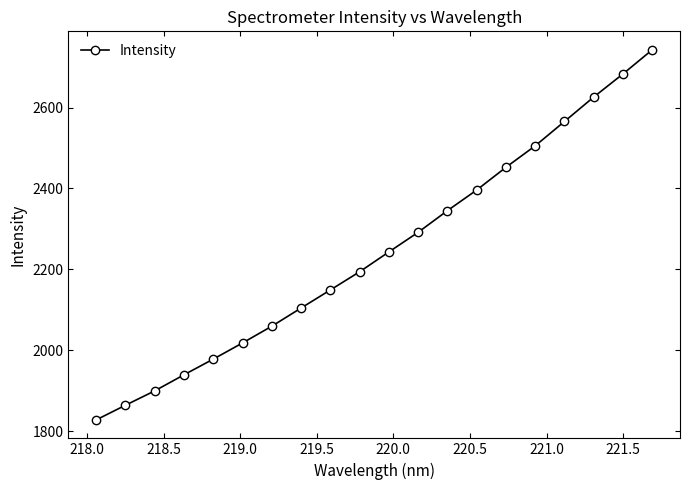

What is the minimum value shown in the chart?

1828.5